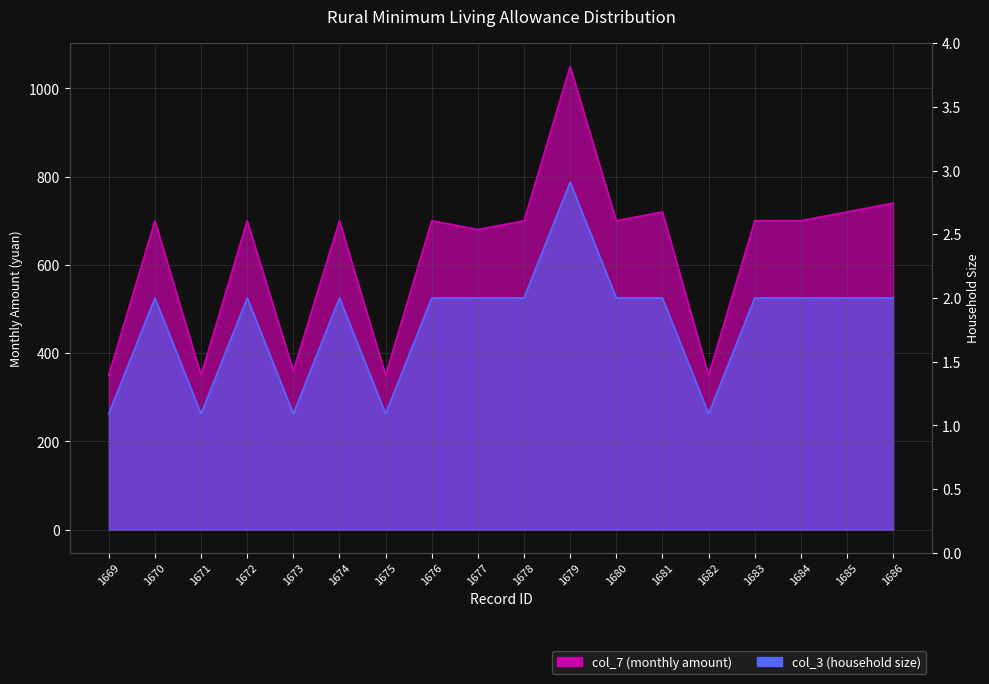

Which series has the largest total across all categories?

col_7 (monthly amount)